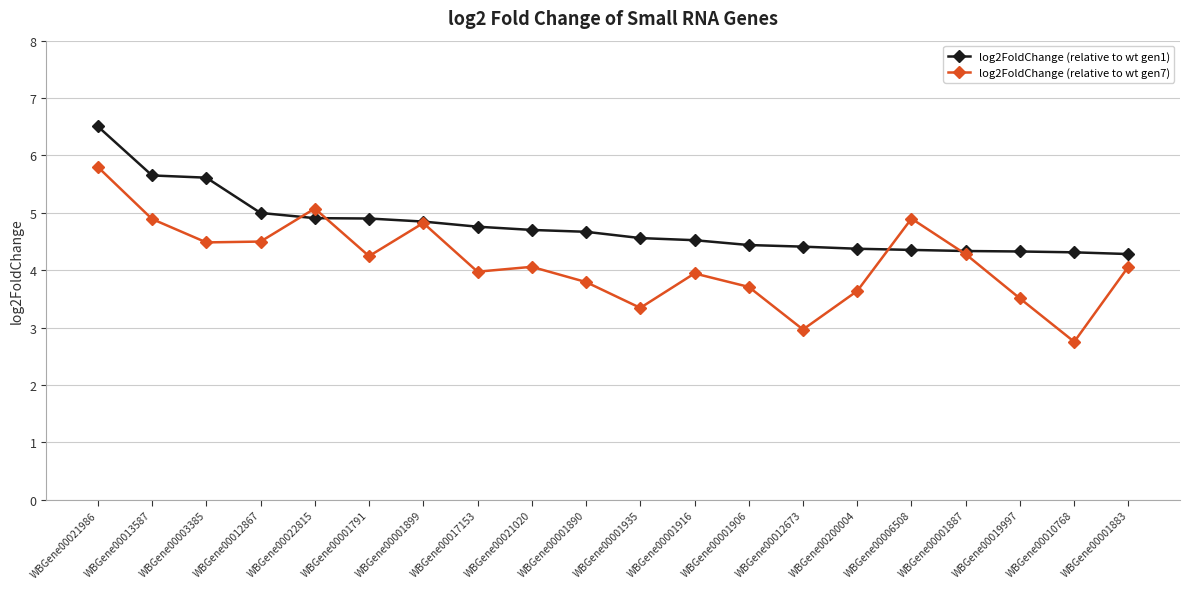

What is the approximate value of log2FoldChange (relative to wt gen7) at WBGene00200004?

3.6